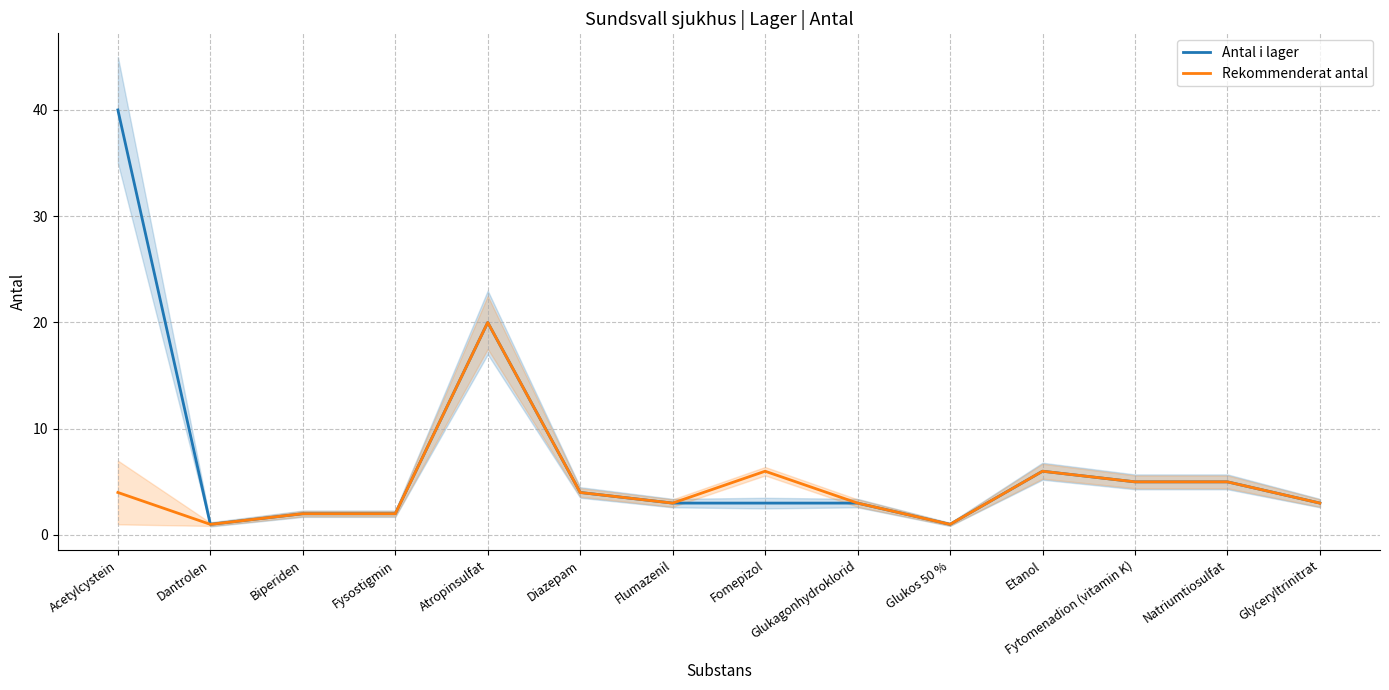

What is the label of the 9th point from the right?

Diazepam